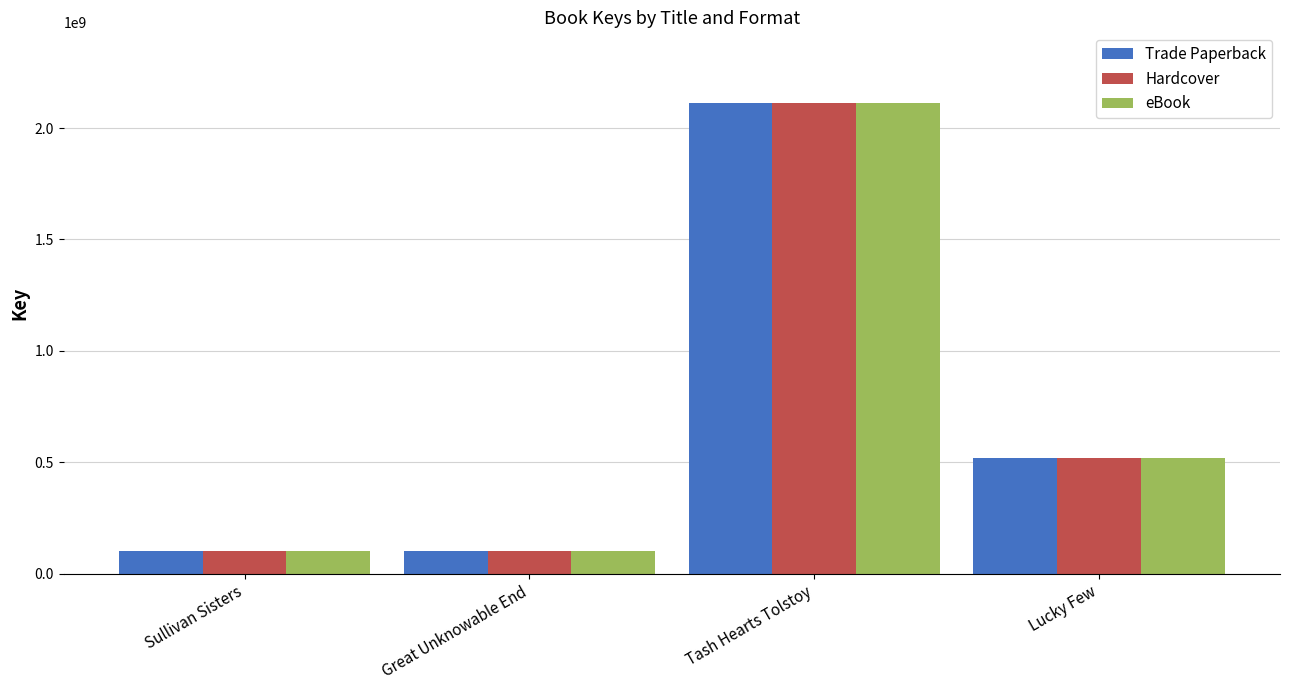

Where is eBook nearest to the value 1106783525?

Lucky Few